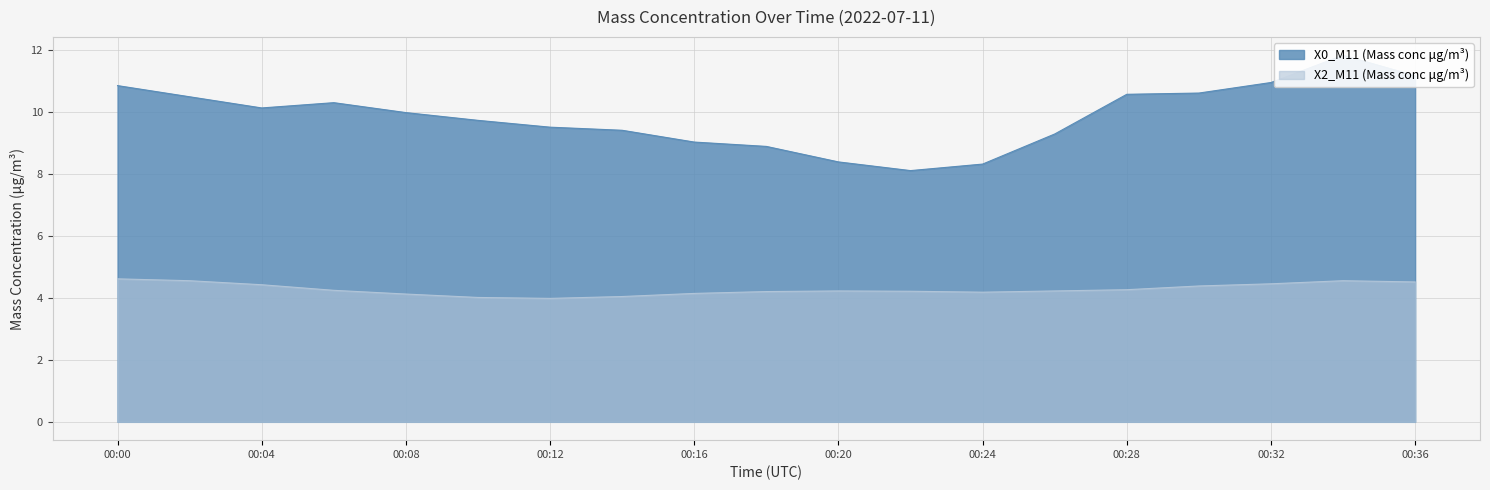

How many lines are shown in the chart?

2